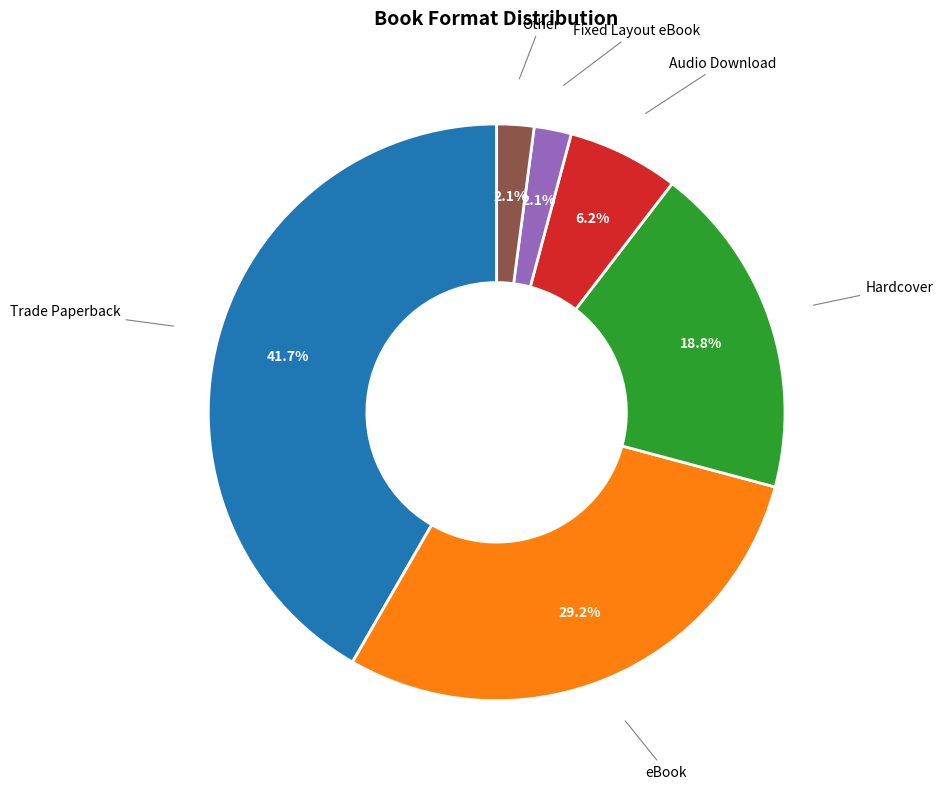

Count the number of slices in the pie.

6